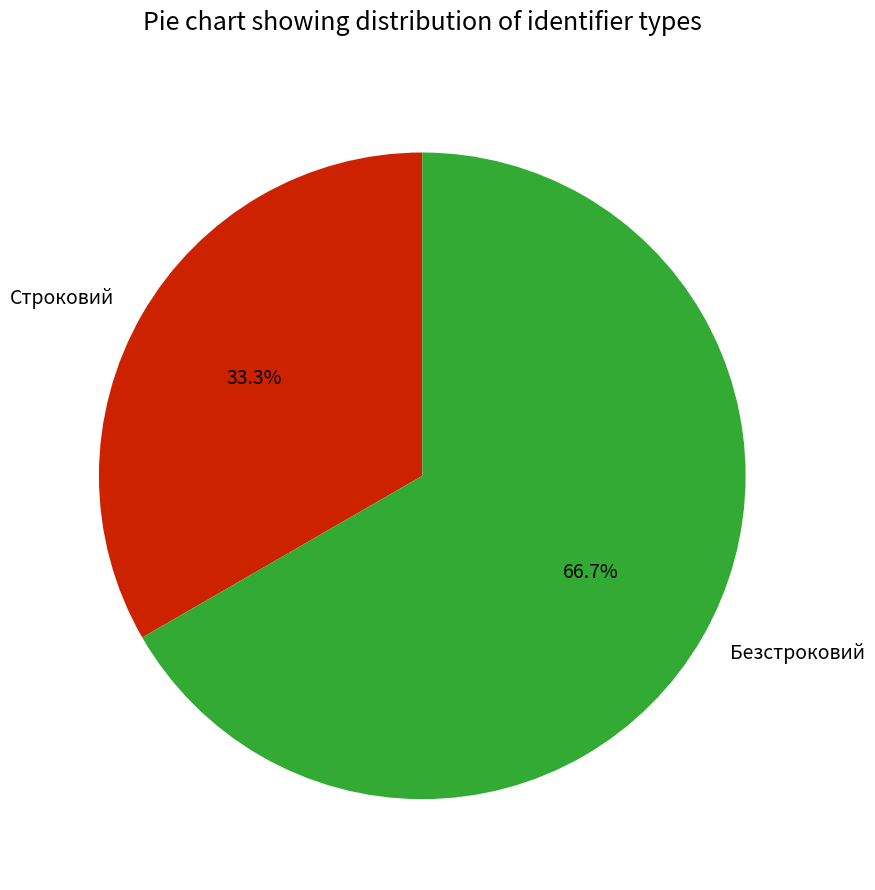

What is the smallest slice in the pie chart?

Строковий